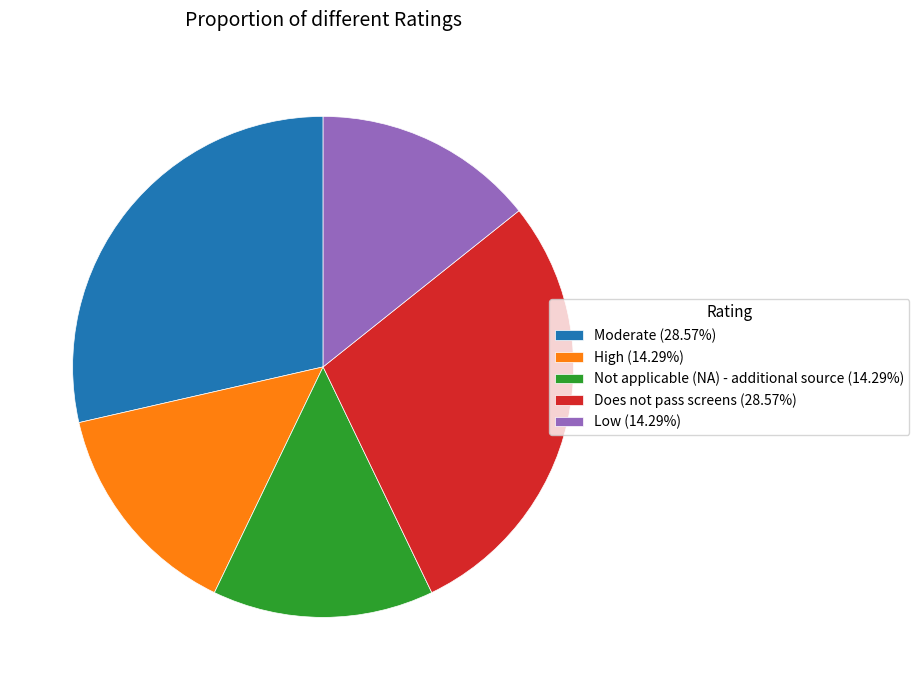

What is the ratio of the value at Not applicable (NA) - additional source (14.29%) to the value at Moderate (28.57%)?

0.5